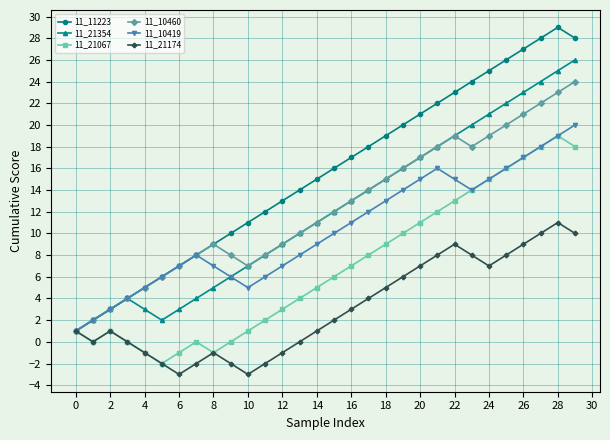

What is the difference between the maximum and minimum values in the 11_11223 series?

28